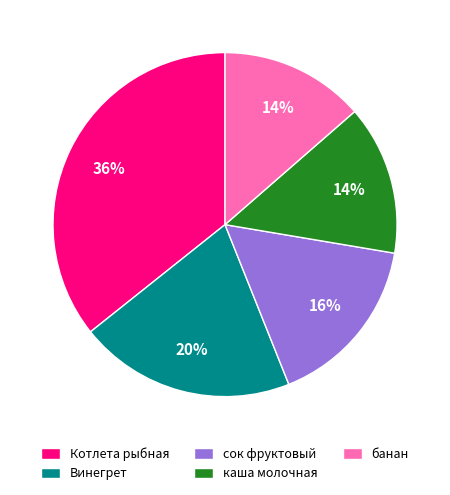

Approximately how many times larger is the value at каша молочная compared to банан?

1.0